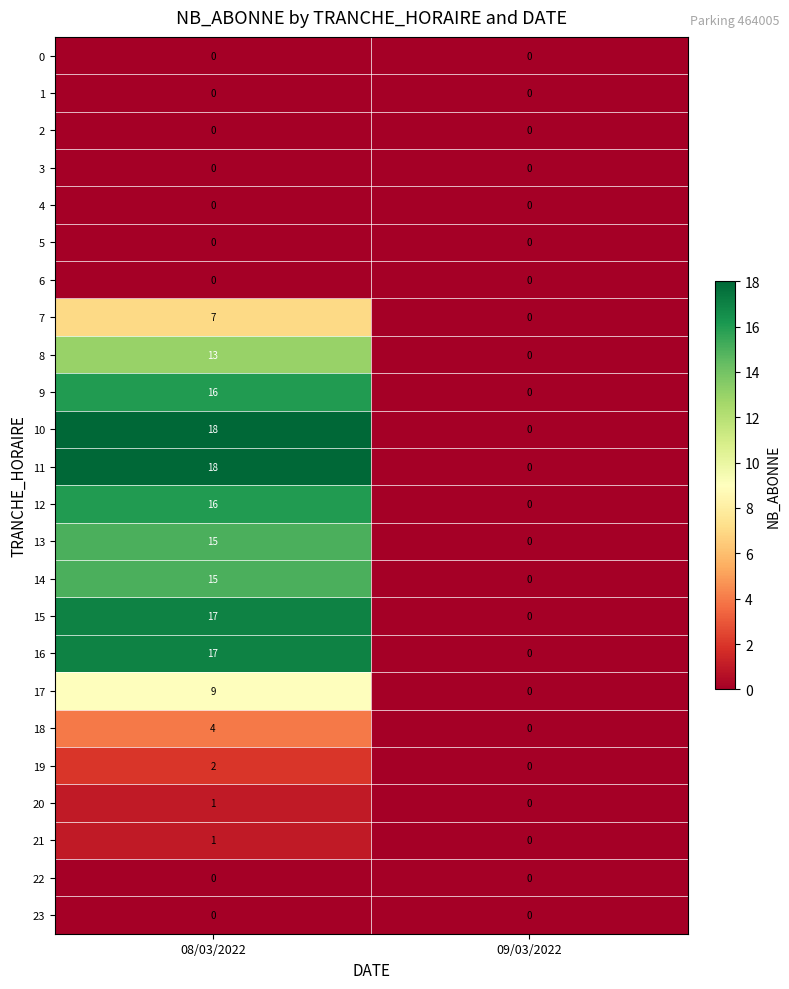

Rank the categories by 9 value from highest to lowest.

08/03/2022, 09/03/2022